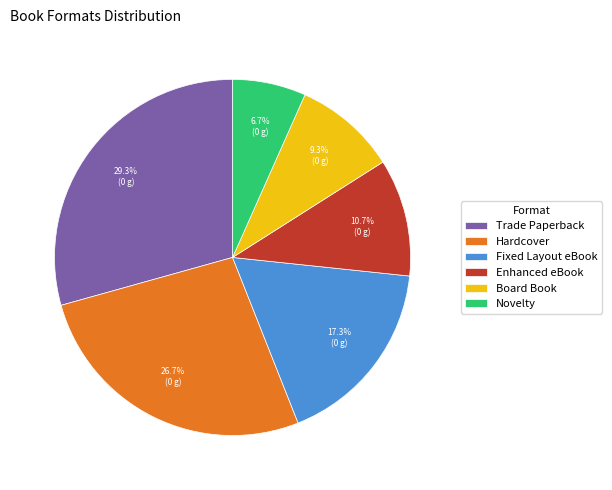

How much of the chart is everything except Fixed Layout eBook?

82.7%